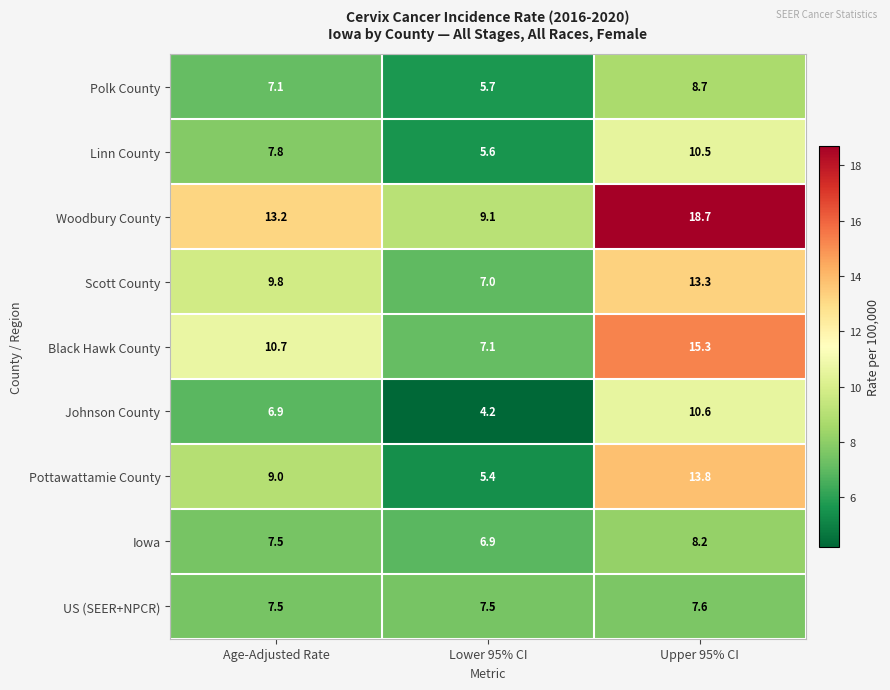

Reading left to right, what are all the values shown in this chart?

Polk County: 7.1	5.7	8.7
Linn County: 7.8	5.6	10.5
Woodbury County: 13.2	9.1	18.7
Scott County: 9.8	7.0	13.3
Black Hawk County: 10.7	7.1	15.3
Johnson County: 6.9	4.2	10.6
Pottawattamie County: 9.0	5.4	13.8
Iowa: 7.5	6.9	8.2
US (SEER+NPCR): 7.5	7.5	7.6